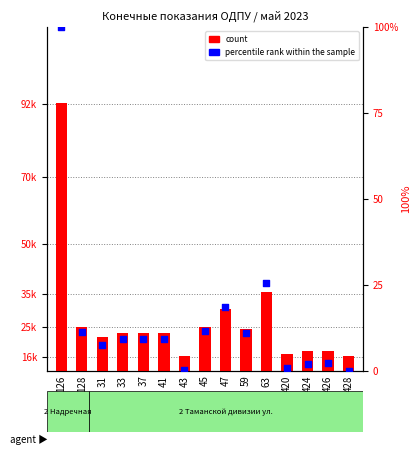

What is the total value across all series at 424?

17818.0